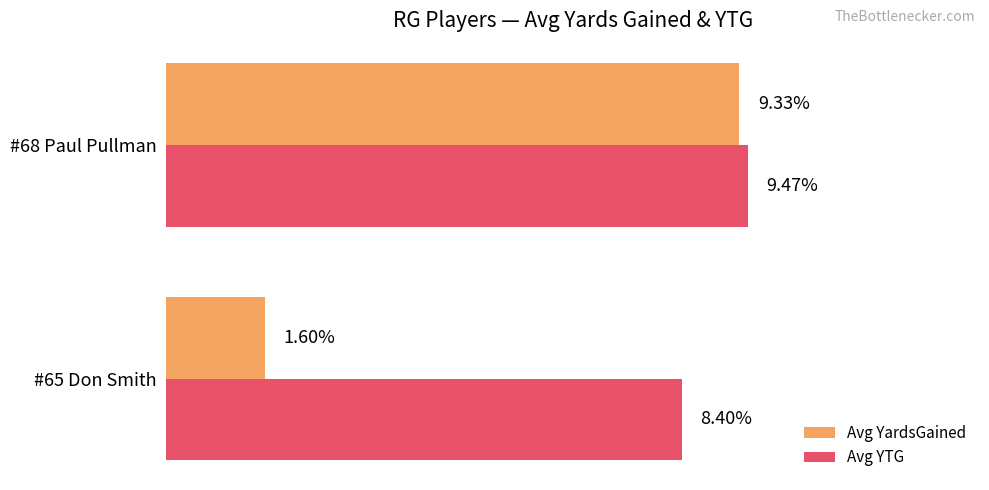

Rank the series by their average value, from highest to lowest.

Avg YTG, Avg YardsGained